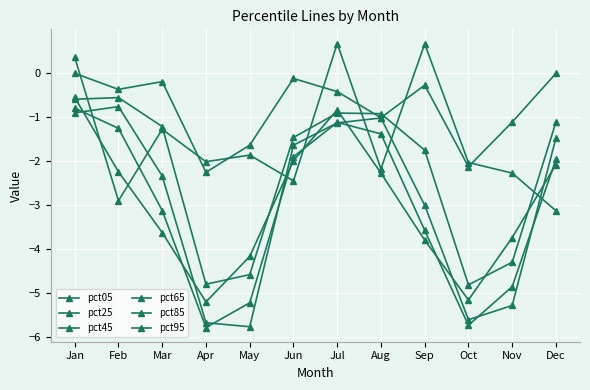

Where is the first local minimum for pct25?

Apr